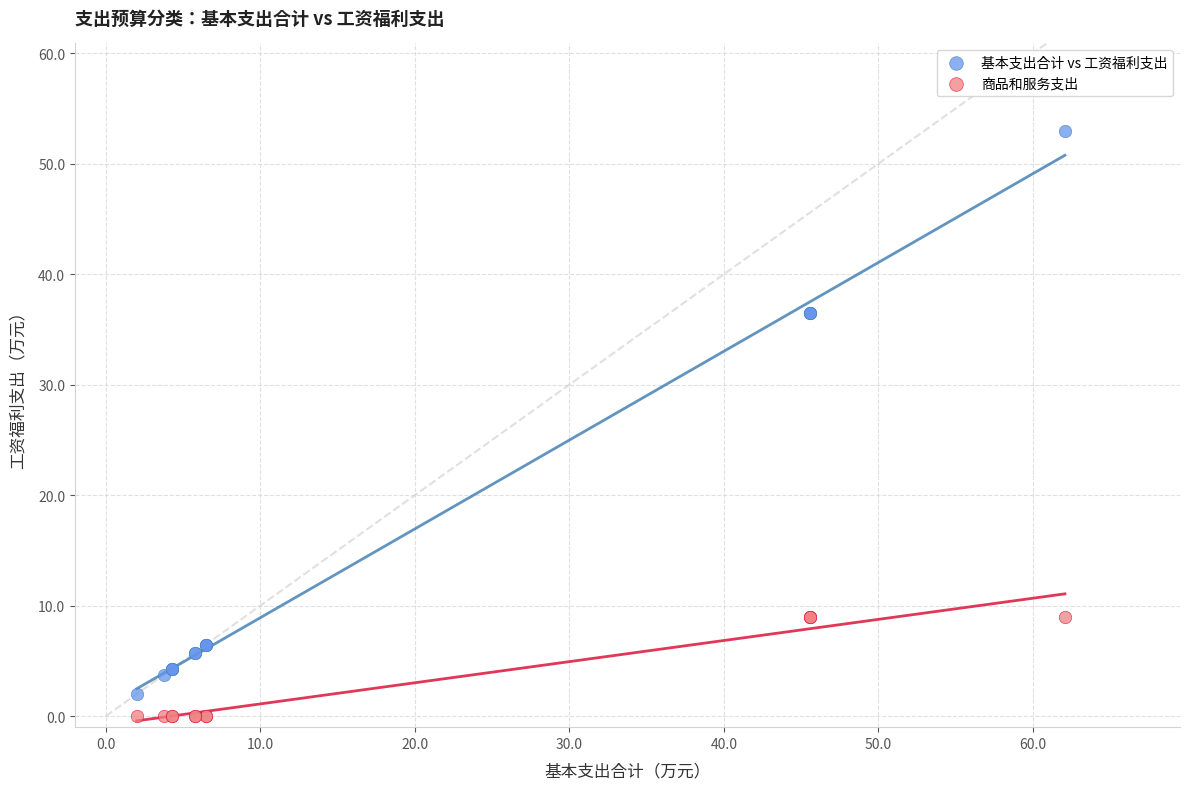

Which series contains the highest Y value?

基本支出合计 vs 工资福利支出